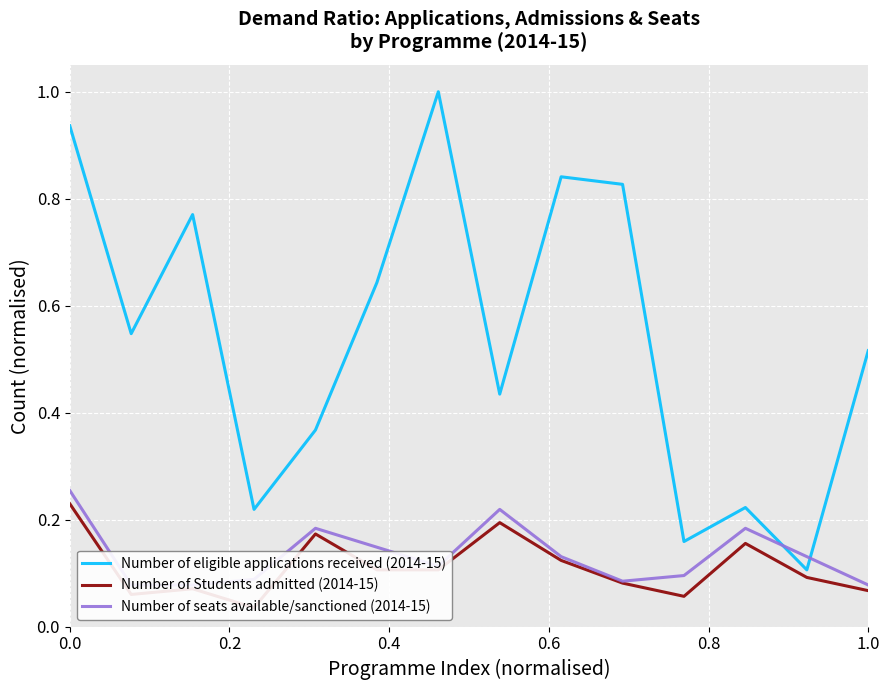

At which category does Number of Students admitted (2014-15) reach its first local valley?

0.2